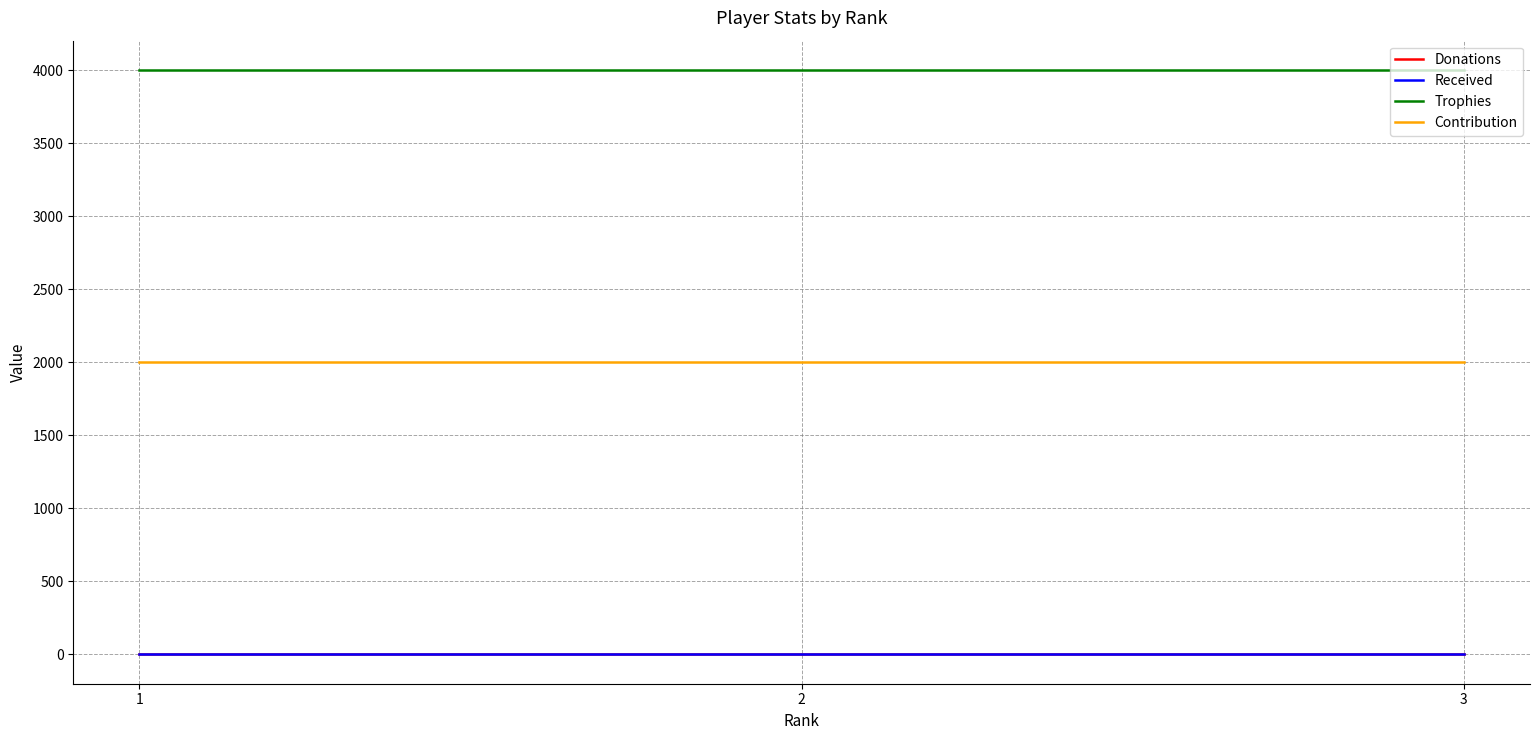

Rank the series by their maximum value, from highest to lowest.

Trophies, Contribution, Donations, Received